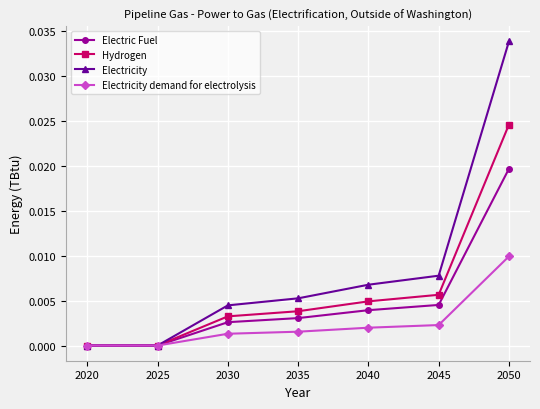

At which label does Electricity reach its peak?

2050